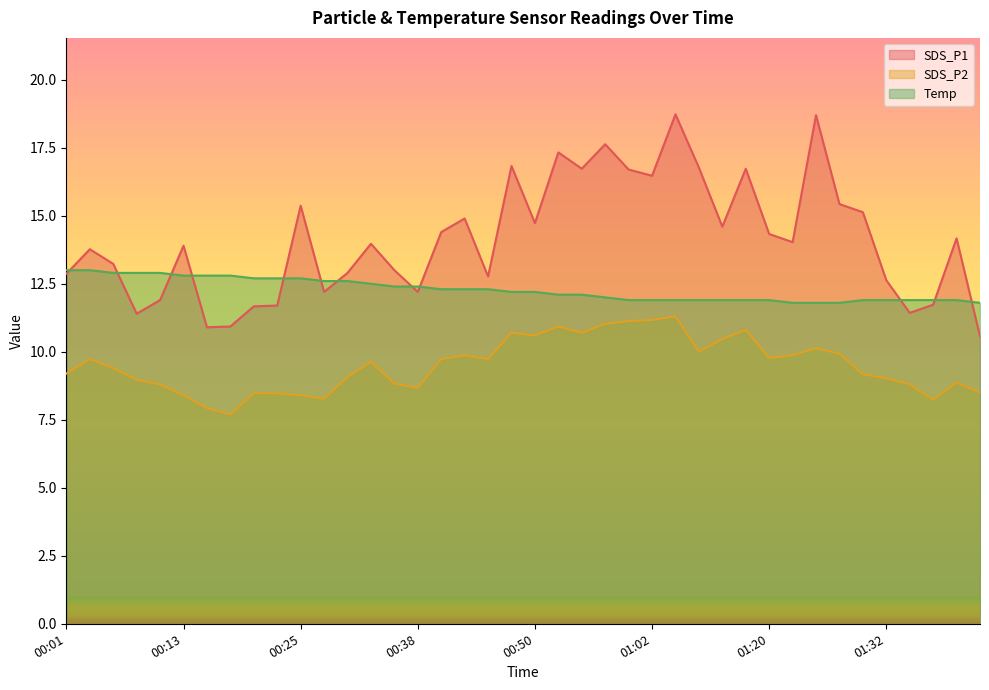

Is it true that SDS_P1 equals 24.6 at 00:03?

False